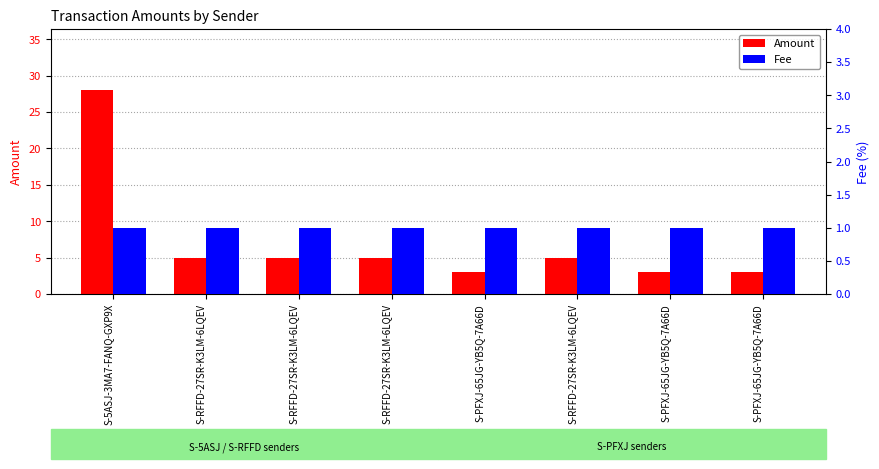

Reading left to right, transcribe all the data shown in this chart.

Amount: S-5ASJ-3MA7-FANQ-GXP9X=28	S-RFFD-27SR-K3LM-6LQEV=5	S-RFFD-27SR-K3LM-6LQEV=5	S-RFFD-27SR-K3LM-6LQEV=5	S-PFXJ-65JG-YB5Q-7A66D=3	S-RFFD-27SR-K3LM-6LQEV=5	S-PFXJ-65JG-YB5Q-7A66D=3	S-PFXJ-65JG-YB5Q-7A66D=3
Fee: S-5ASJ-3MA7-FANQ-GXP9X=1	S-RFFD-27SR-K3LM-6LQEV=1	S-RFFD-27SR-K3LM-6LQEV=1	S-RFFD-27SR-K3LM-6LQEV=1	S-PFXJ-65JG-YB5Q-7A66D=1	S-RFFD-27SR-K3LM-6LQEV=1	S-PFXJ-65JG-YB5Q-7A66D=1	S-PFXJ-65JG-YB5Q-7A66D=1